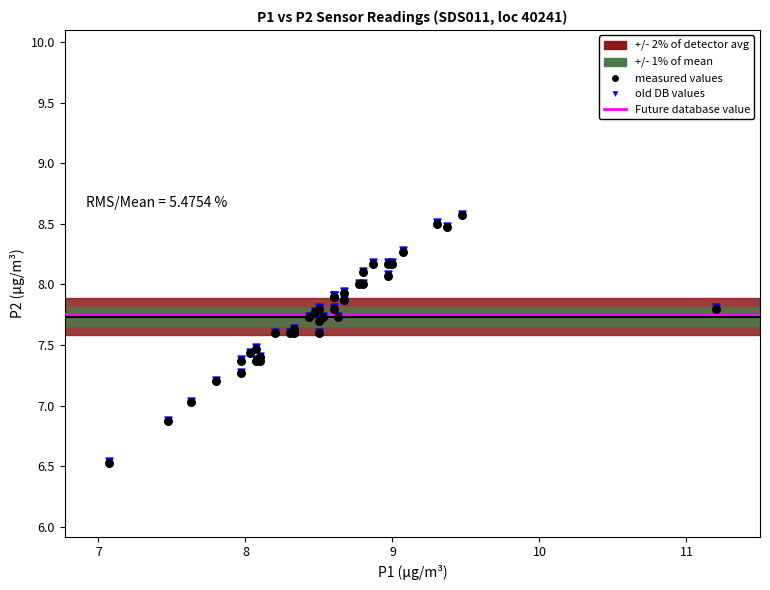

Which series has the widest spread of Y values?

old DB values